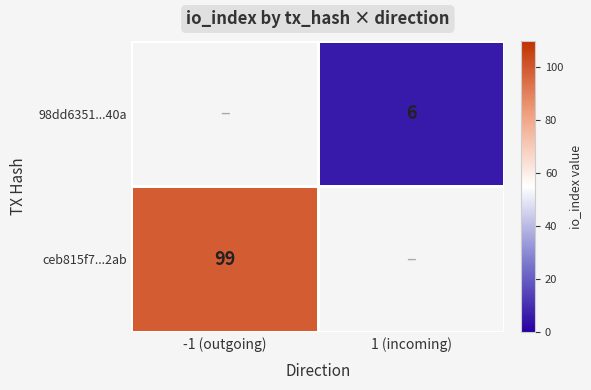

True or false: ceb815f7...2ab has a value of 99 at -1 (outgoing).

True